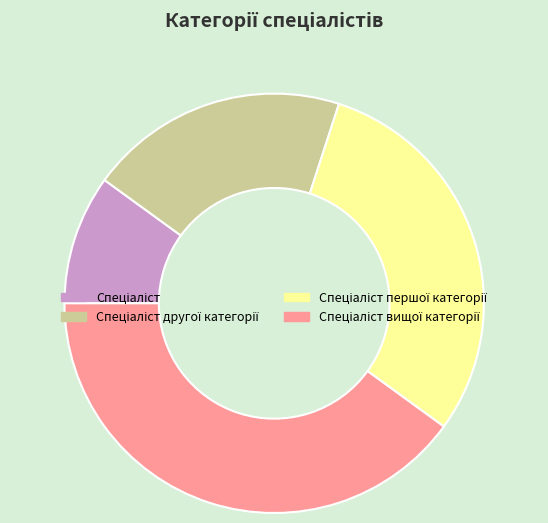

Is there any slice that represents more than half of the pie?

No